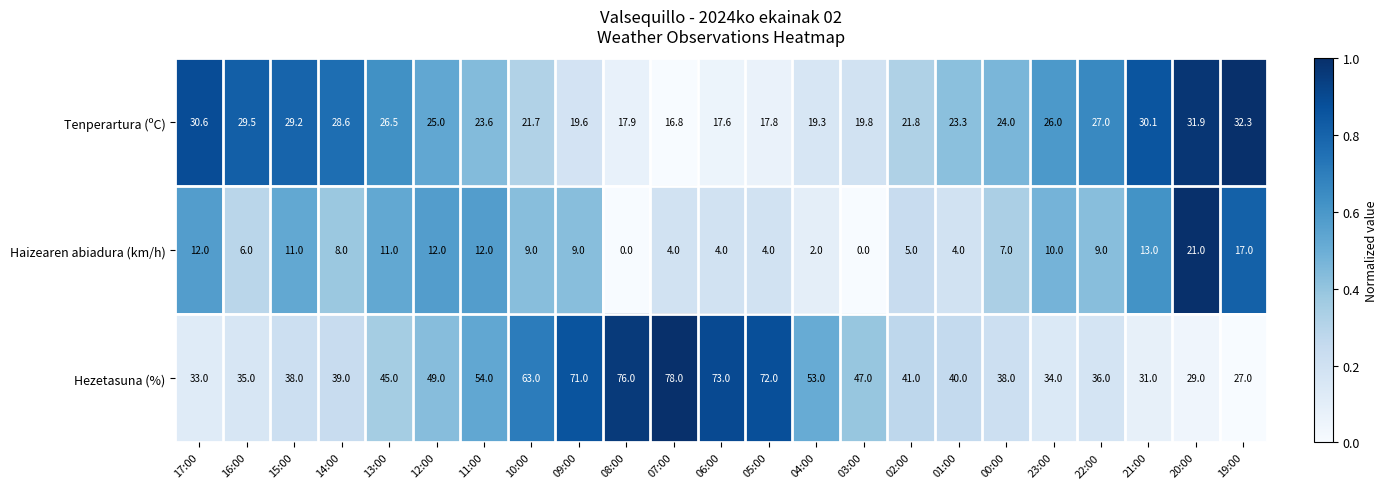

What is the minimum value for Tenperartura (ºC)?

16.8